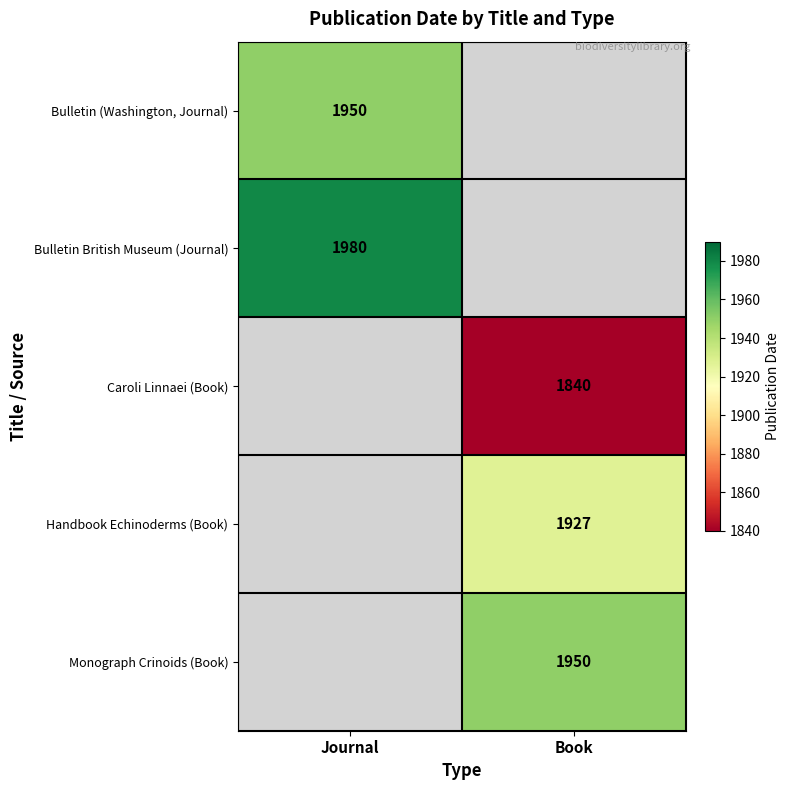

The value of Handbook Echinoderms (Book) at Book is 1927. True or false?

True